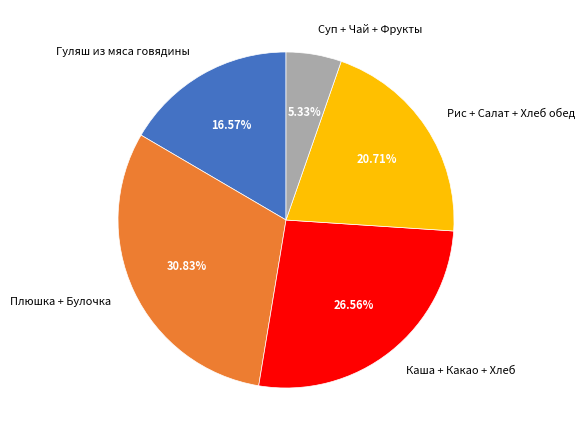

Which category has the biggest portion of the pie?

Плюшка + Булочка